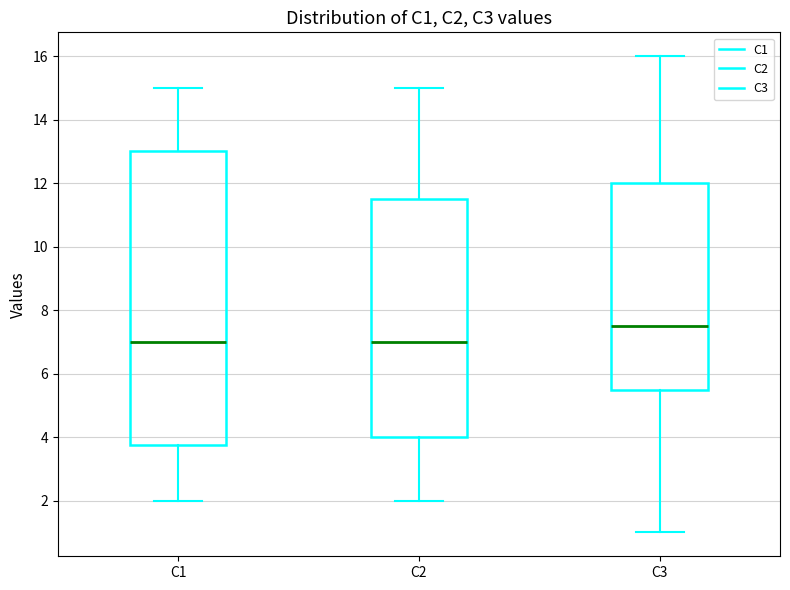

Reading left to right, transcribe this box plot: for each box, give where its median line is, the range the box spans, and where its two whiskers end, as read against the y-axis. The values are not printed on the chart, so give them approximately, as read against the axis.

C1: median 7.0, box 3.8 to 13.0, whiskers 2.0 to 15.0
C2: median 7.0, box 4.0 to 11.6, whiskers 2.0 to 15.0
C3: median 7.6, box 5.6 to 12.0, whiskers 1.0 to 16.0